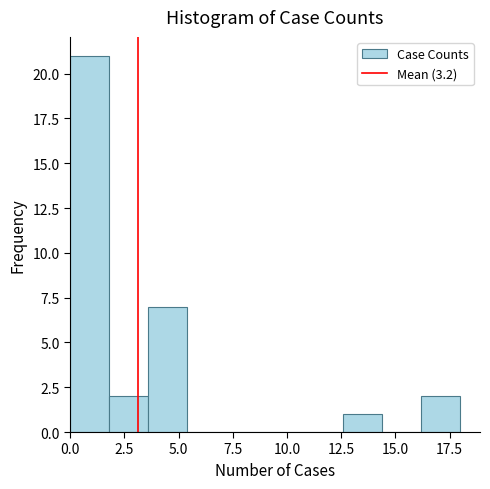

Around what value on the x-axis is the tallest bar? Give the approximate position of its centre, as read against the axis.

1.0